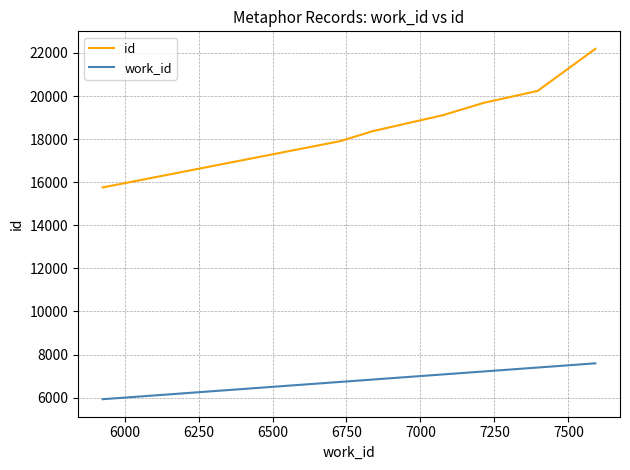

True or false: id has more than 0 interior local peaks.

False